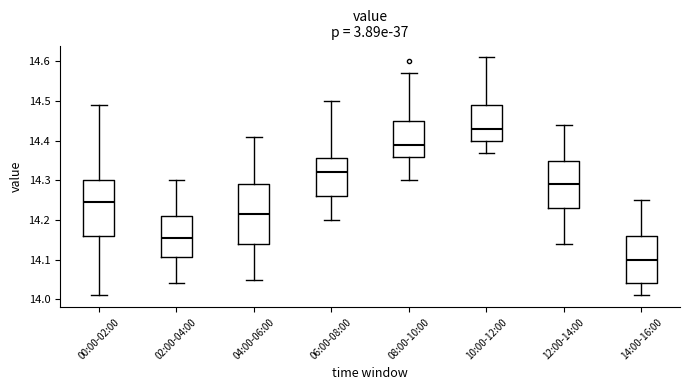

Where is the lower edge of the box for 06:00-08:00 on the y-axis? The values are not printed on the chart, so give them approximately, as read against the axis.

14.26